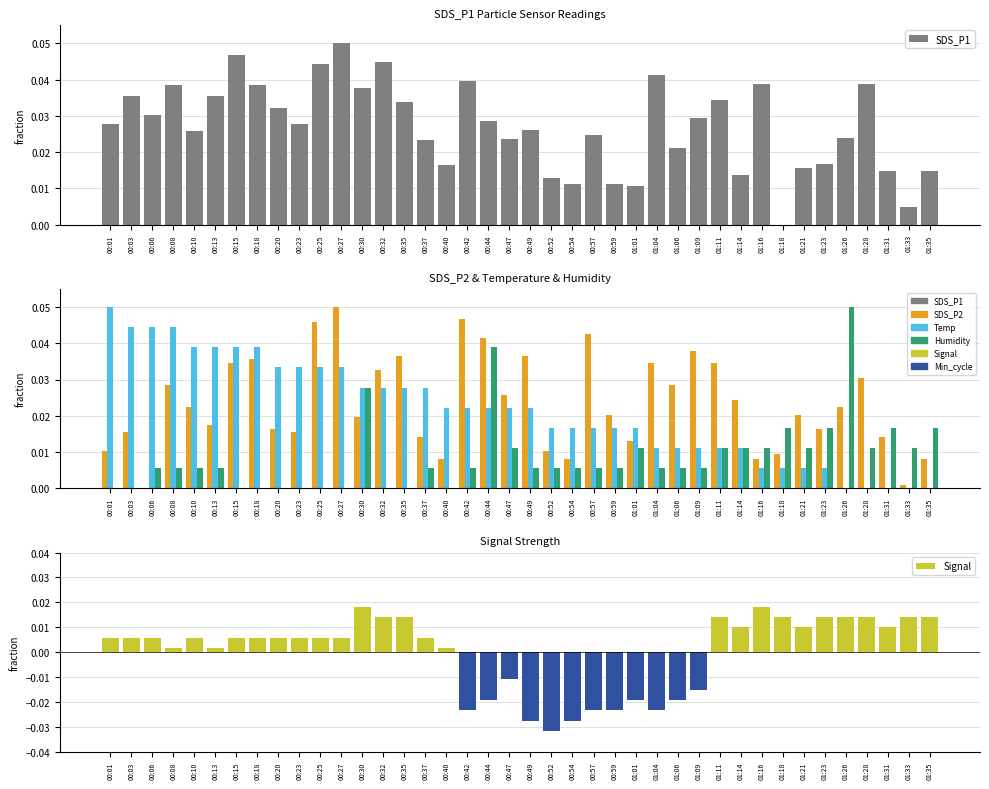

Which series has the largest range (max minus min)?

SDS_P1